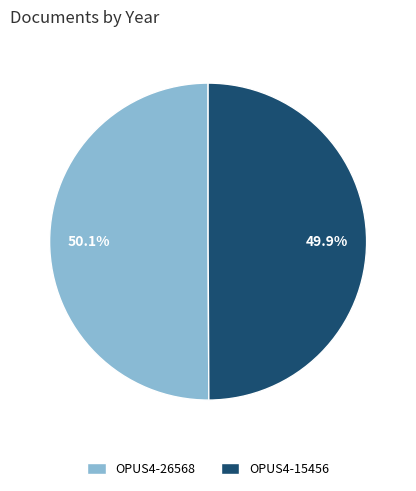

Is it true that OPUS4-15456 is 39% of the pie?

False